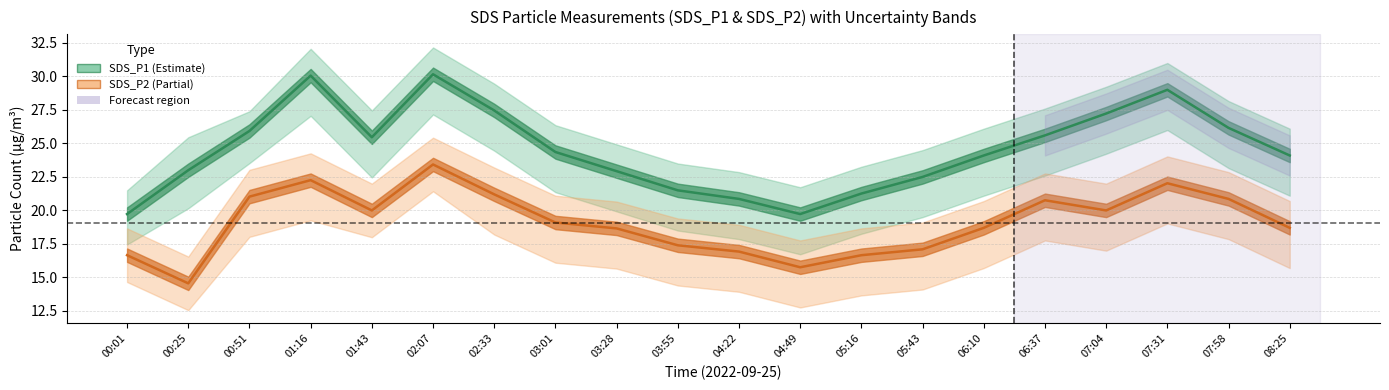

What is the difference between the second highest and minimum values in the SDS_P2_lower series?

6.7